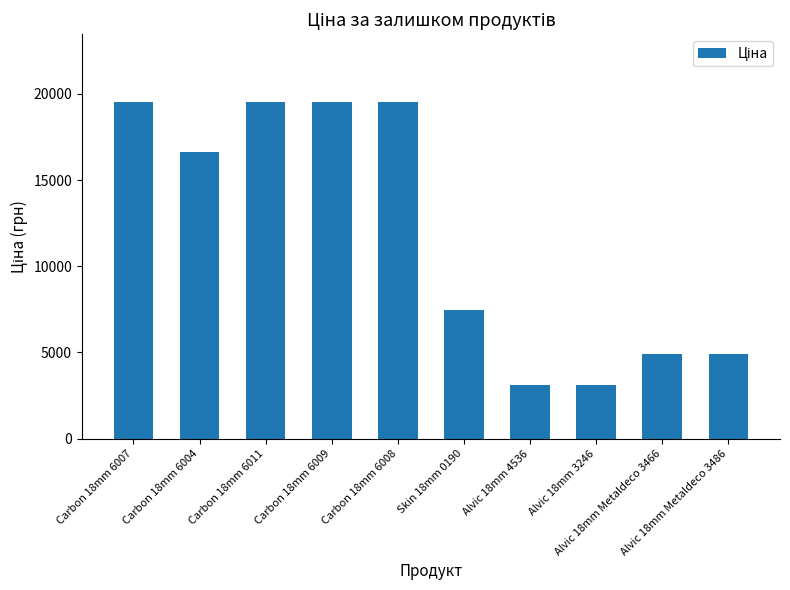

The chart shows a value of 29058.5 at Carbon 18mm 6011. True or false?

False